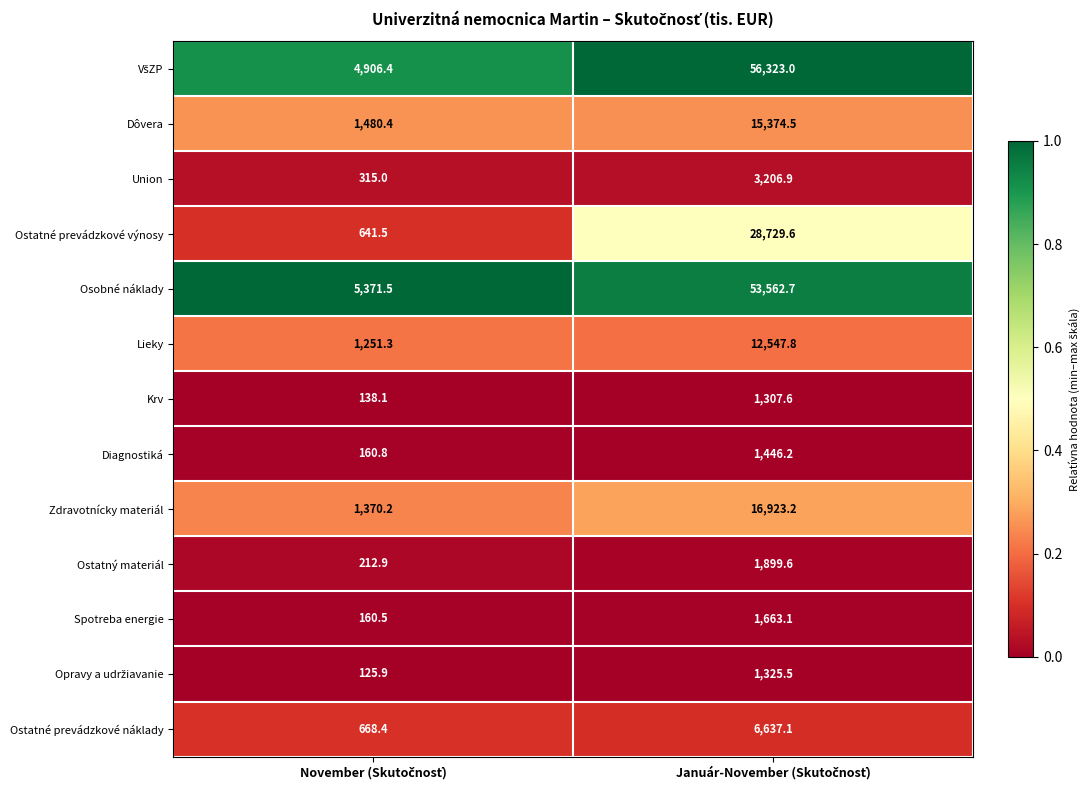

What is the difference between the maximum and minimum values in the Lieky series?

11296.5